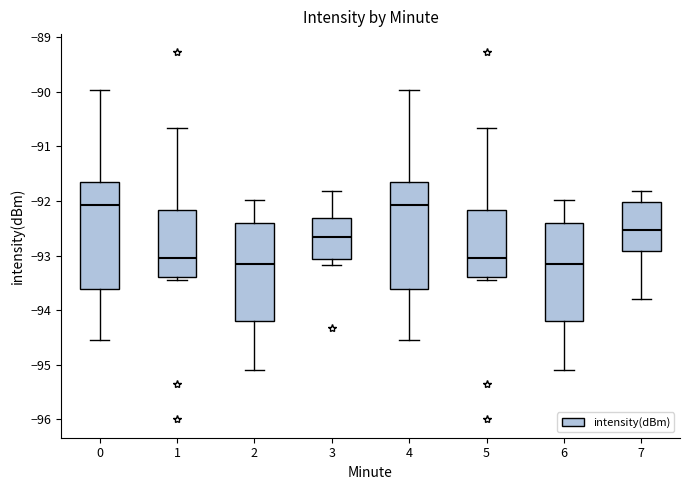

Reading left to right, read every box against the y-axis: the position of its median line, the range the box covers, and the ends of its whiskers. The values are not printed on the chart, so give them approximately, as read against the axis.

0: median -92.1, box -93.6 to -91.7, whiskers -94.5 to -90.0
1: median -93.0, box -93.4 to -92.2, whiskers -93.4 (just below the box's lower edge) to -90.7
2: median -93.1, box -94.2 to -92.4, whiskers -95.1 to -92.0
3: median -92.7, box -93.1 to -92.3, whiskers -93.2 to -91.8
4: median -92.1, box -93.6 to -91.7, whiskers -94.5 to -90.0
5: median -93.0, box -93.4 to -92.2, whiskers -93.4 (just below the box's lower edge) to -90.7
6: median -93.1, box -94.2 to -92.4, whiskers -95.1 to -92.0
7: median -92.5, box -92.9 to -92.0, whiskers -93.8 to -91.8